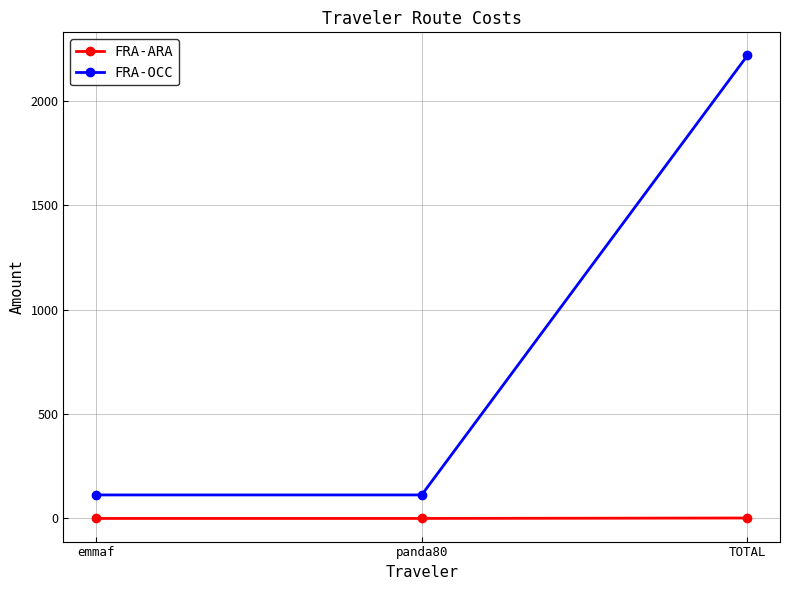

What is the difference between the maximum and minimum values in the FRA-OCC series?

2105.4